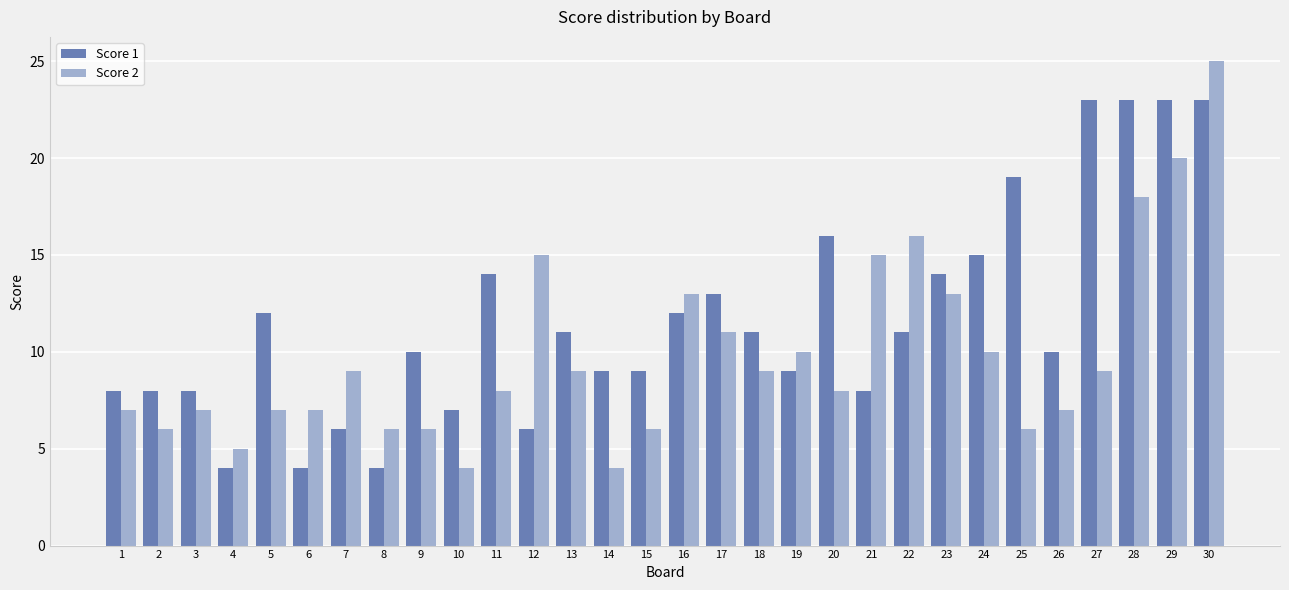

True or false: Score 1 has a value of 17 at 22.

False